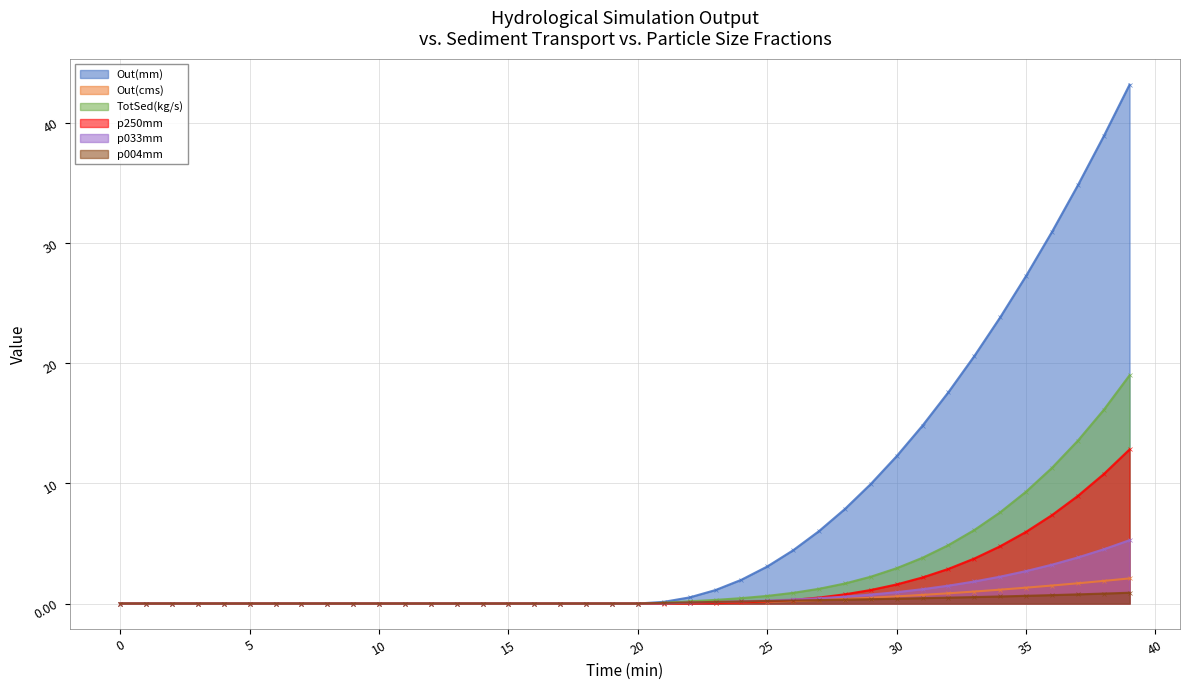

How many lines are shown in the chart?

6